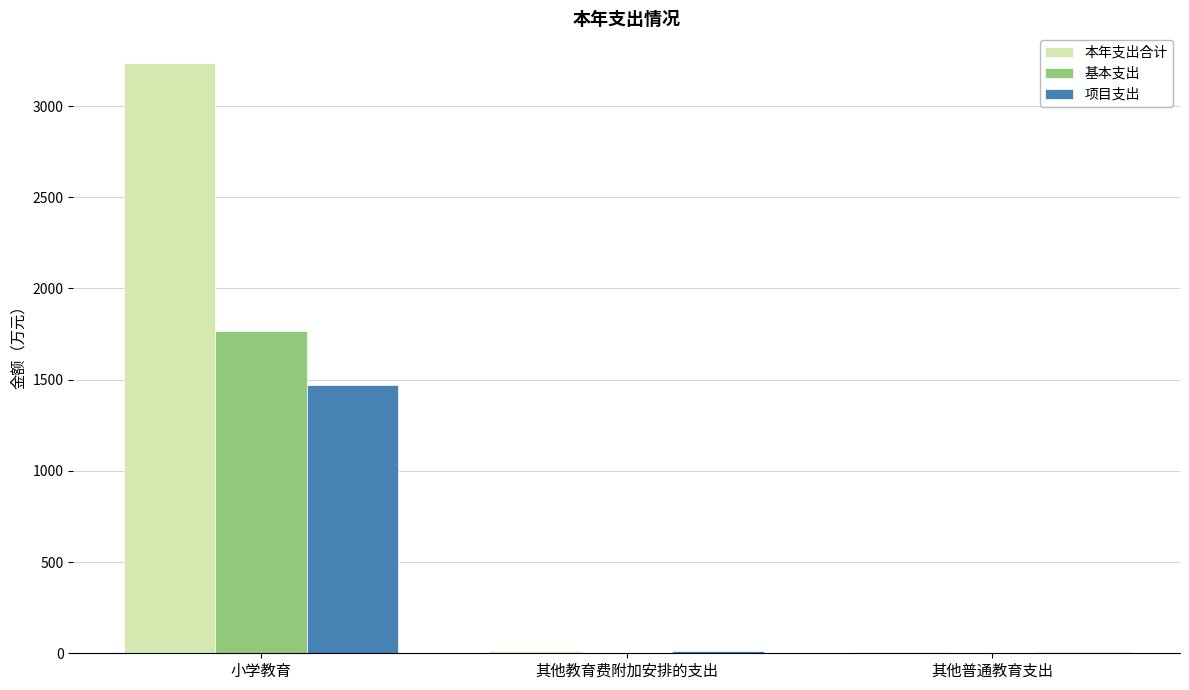

What is the sum of all 基本支出 values?

1767.6